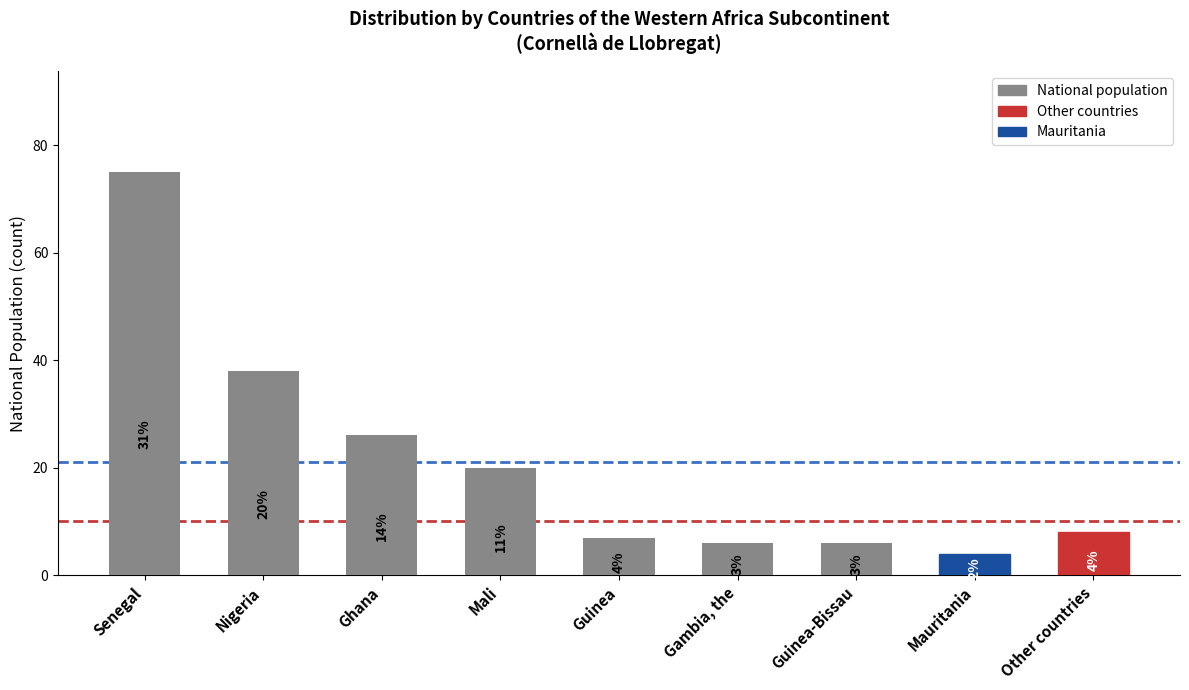

The chart shows a value of 2 at Guinea-Bissau. True or false?

False